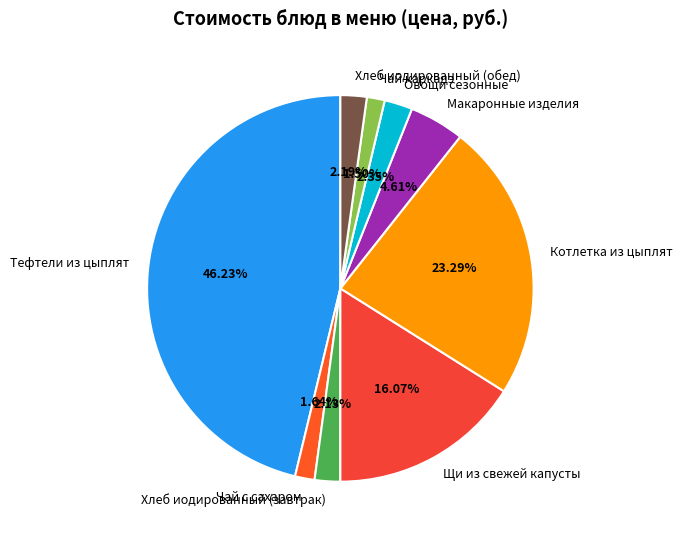

What percentage is the Овощи сезонные slice, to the nearest percent?

2%